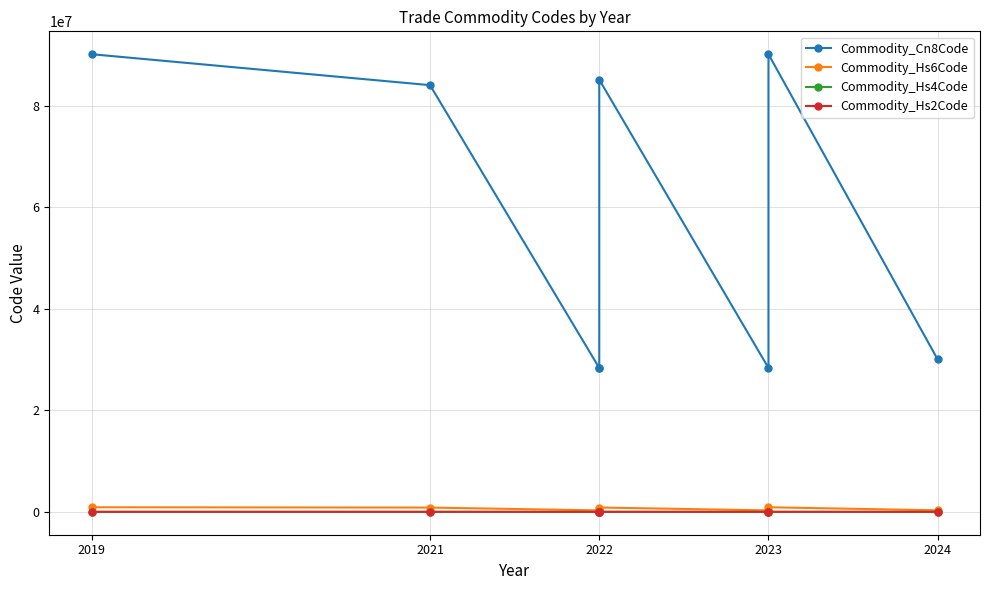

How many lines are shown in the chart?

4